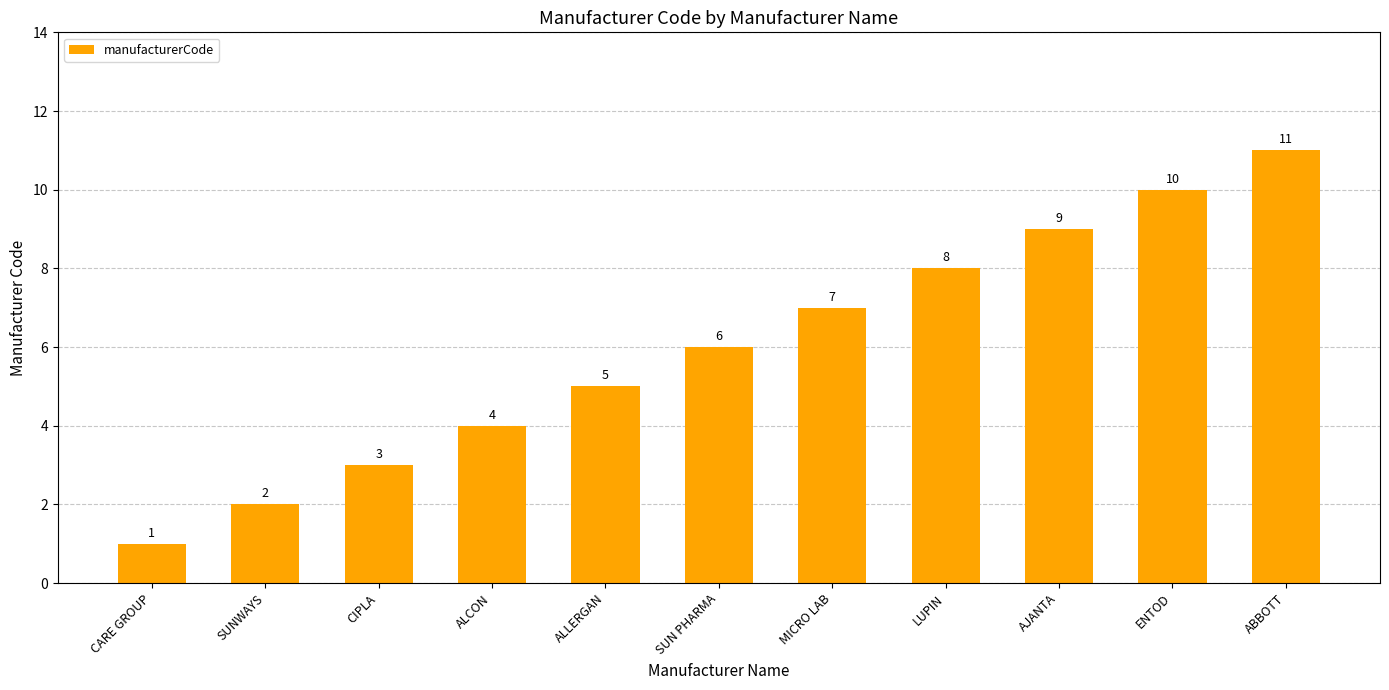

Which category has the lowest value across all series?

CARE GROUP